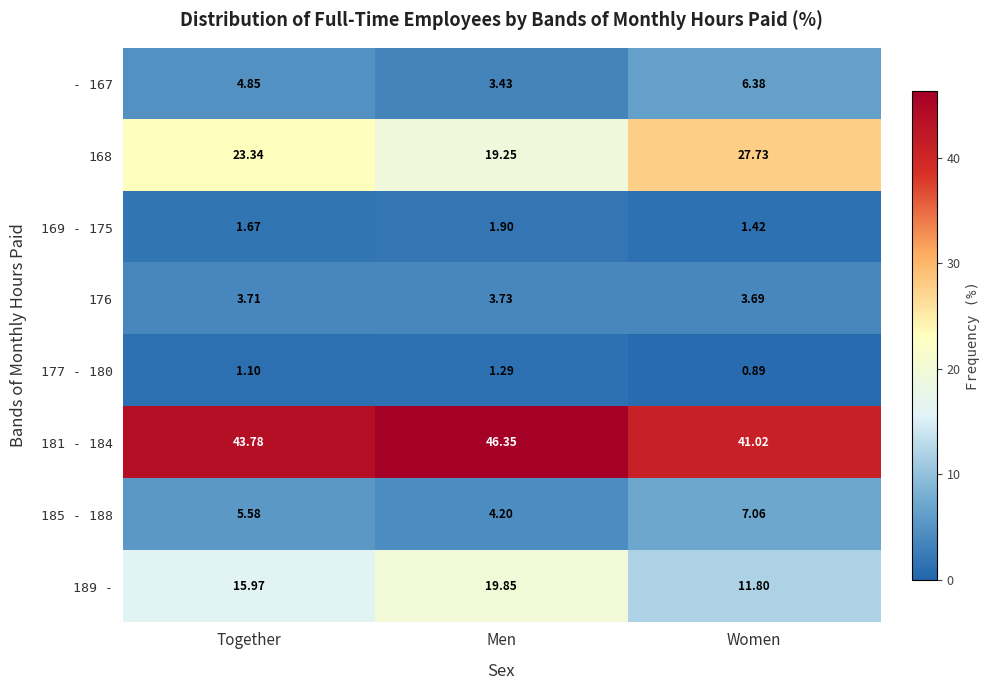

Rank the categories by 168 value from highest to lowest.

Women, Together, Men